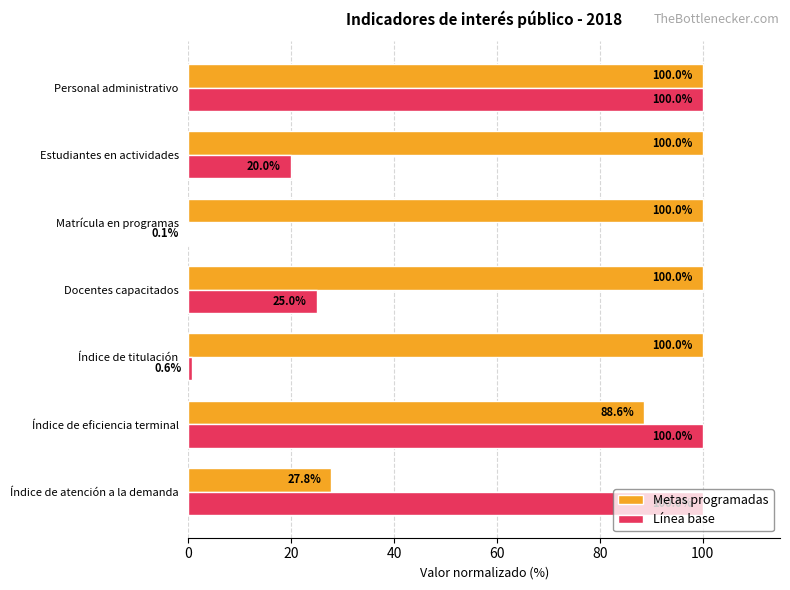

At which category is the sum across all series the highest?

Personal administrativo